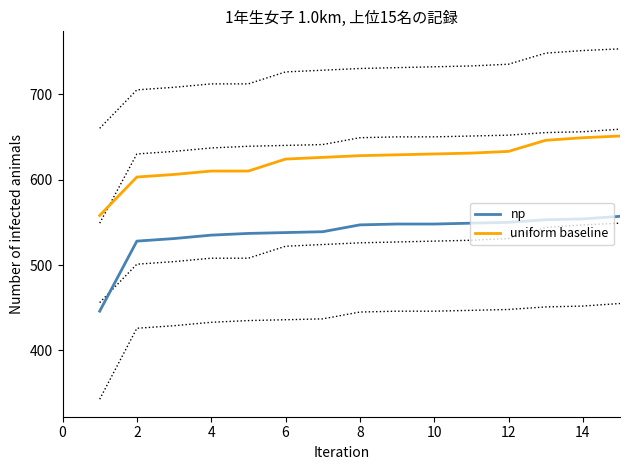

What is the minimum value shown in the chart?

446